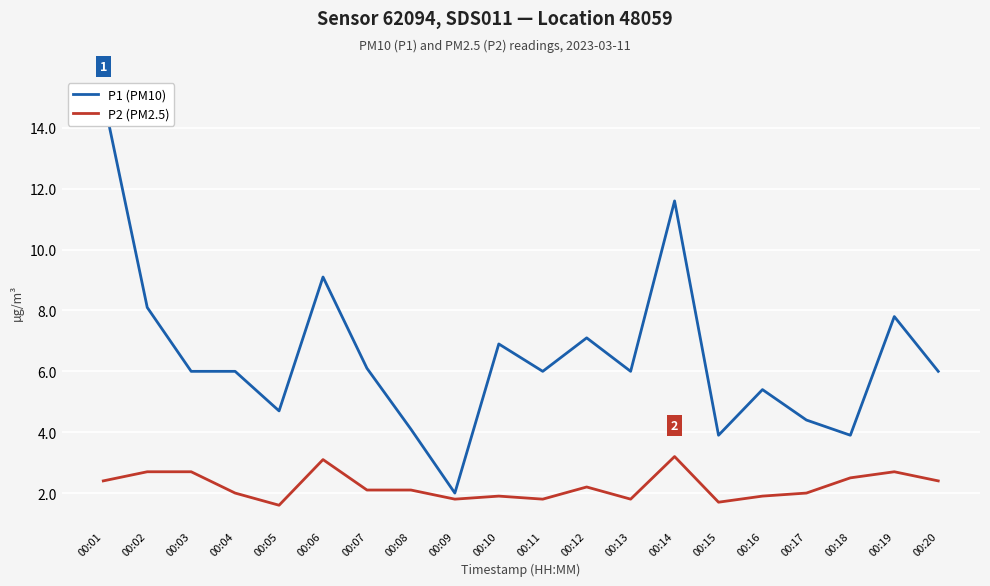

How many series are shown in this chart?

2